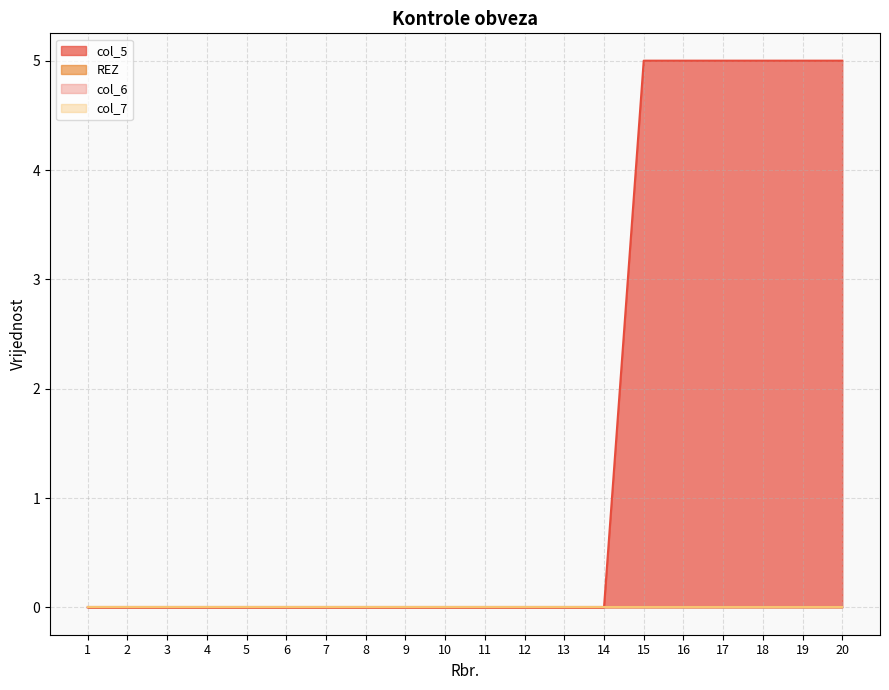

True or false: col_5 and REZ intersect in this chart.

False